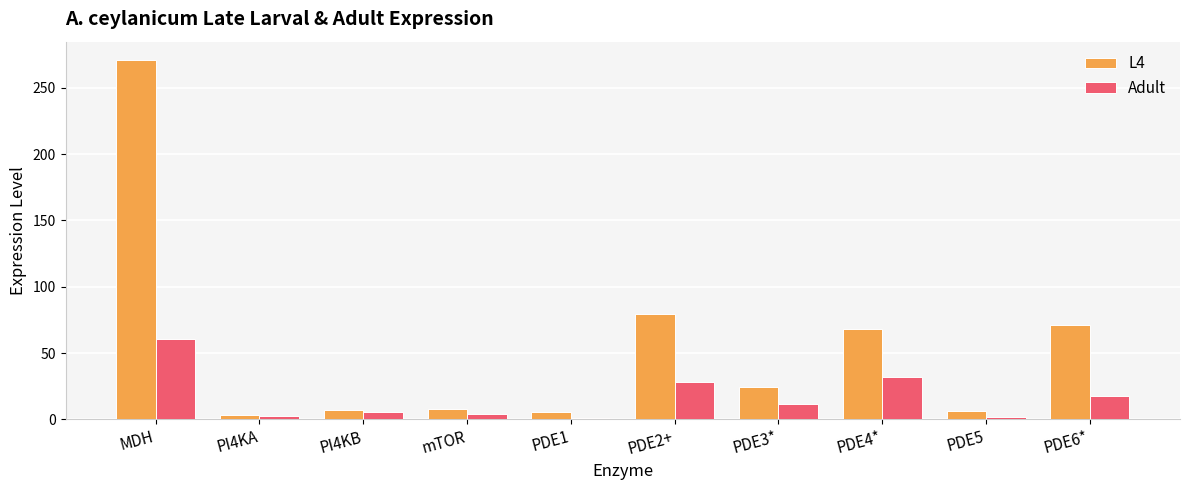

What value does the Adult series have at MDH?

60.9